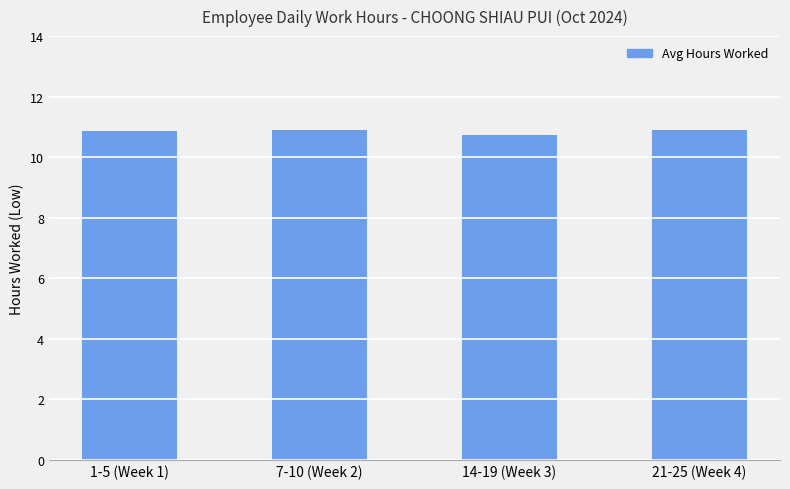

What is the label of the 4th bar from the right?

1-5 (Week 1)